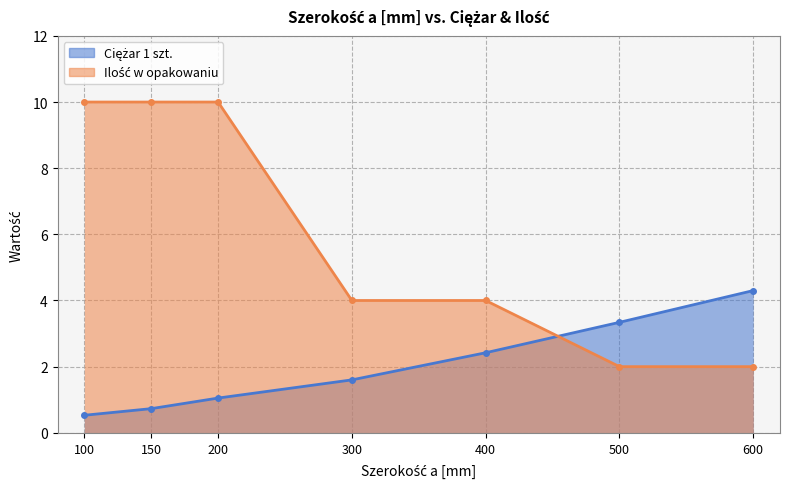

How many values in the Ciężar 1 szt. series exceed 1?

5